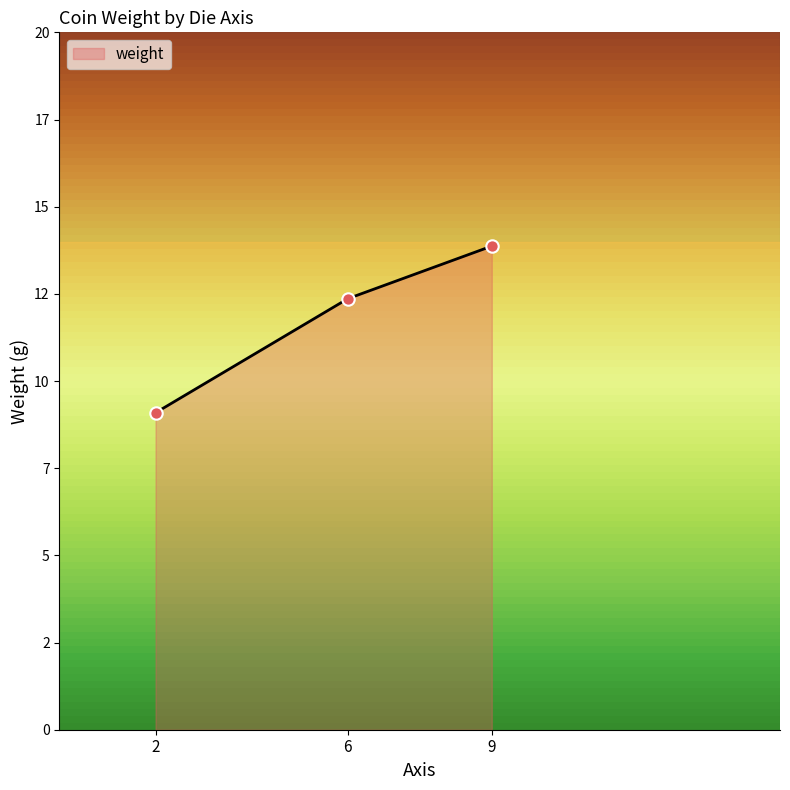

What is the ratio of the value at 9 to the value at 2?

1.5